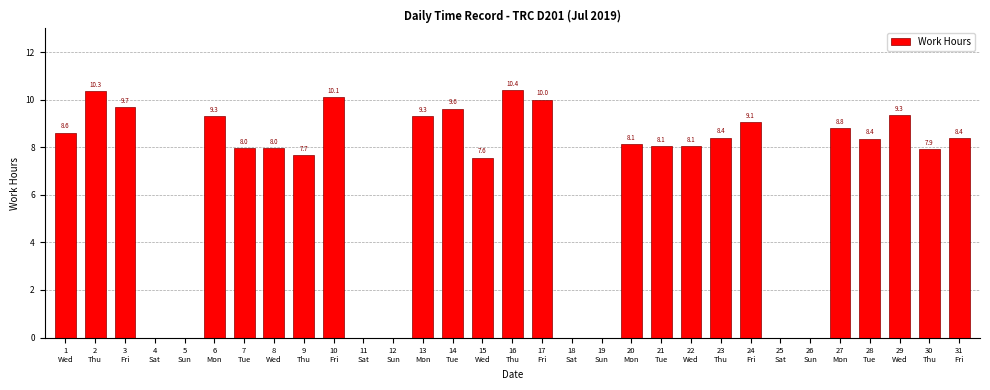

What is the maximum value shown in the chart?

10.4